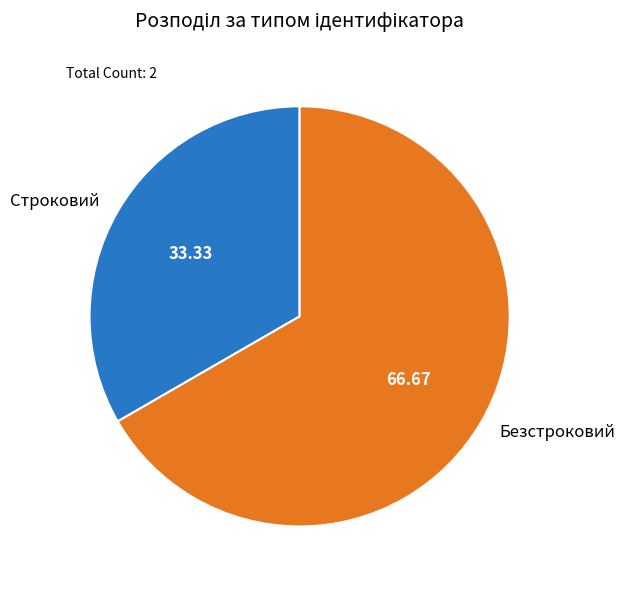

Rank the categories by value from highest to lowest.

Безстроковий, Строковий